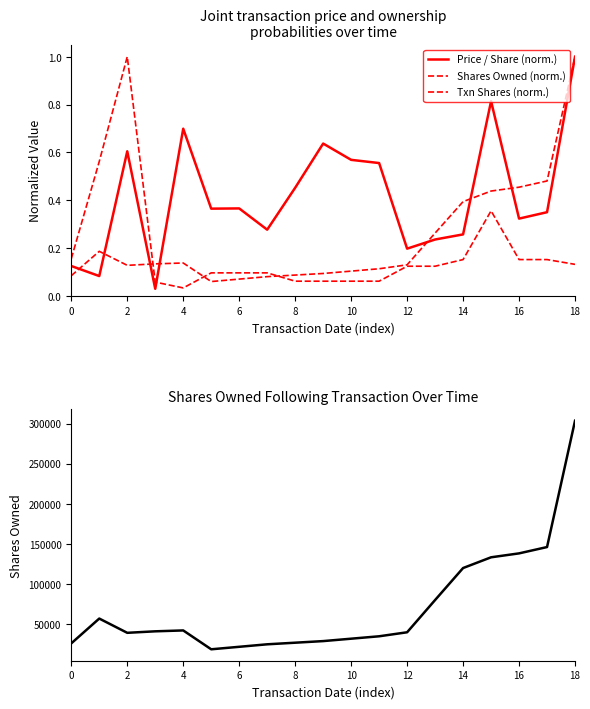

Is it true that Txn Shares (norm.) equals 0.1 at 18?

True